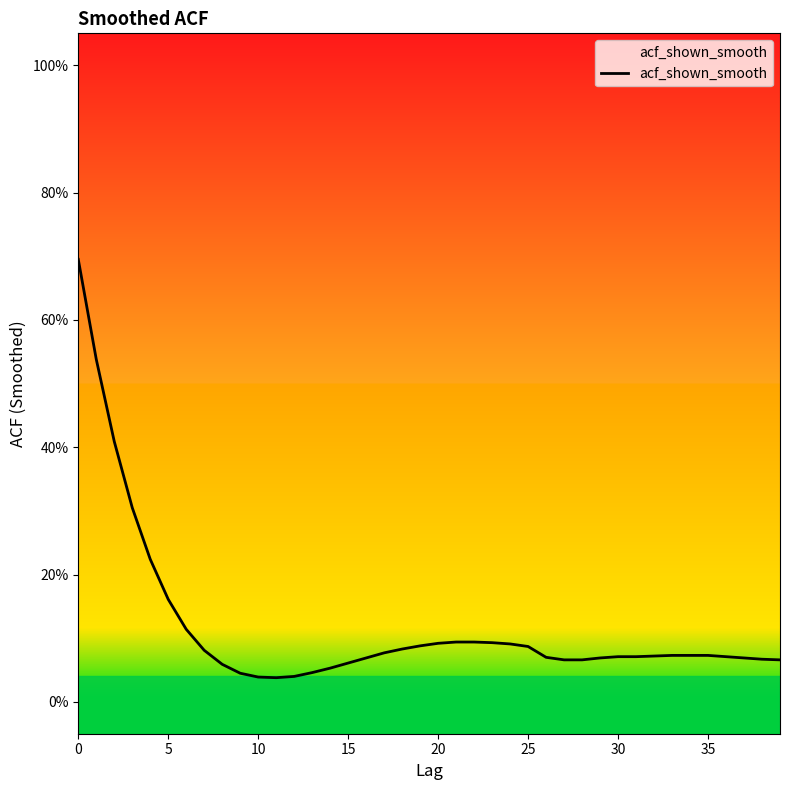

What is the label of the 34th point from the left?

33